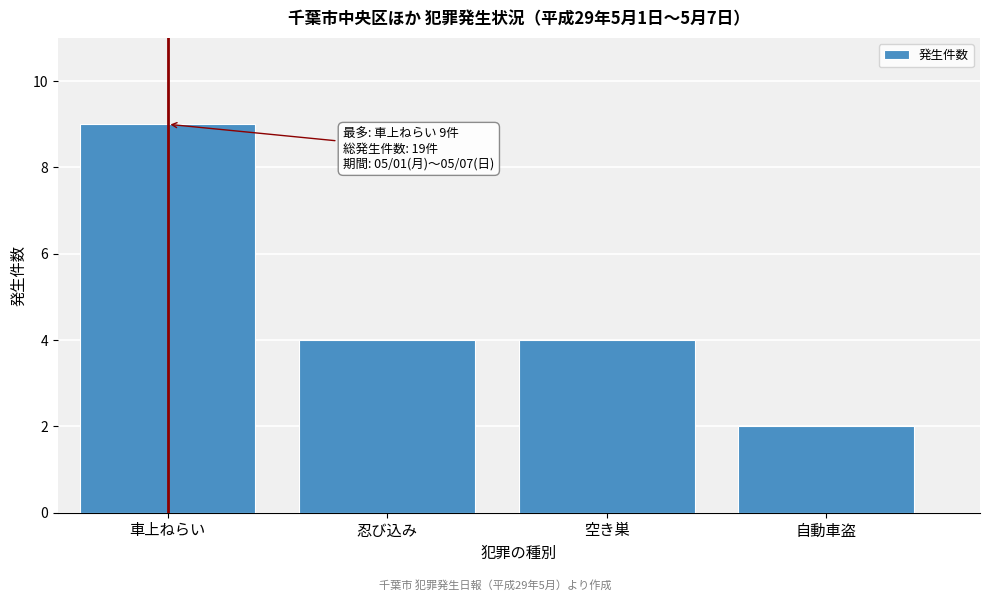

Reading left to right, extract all data points from this chart.

車上ねらい=9	忍び込み=4	空き巣=4	自動車盗=2